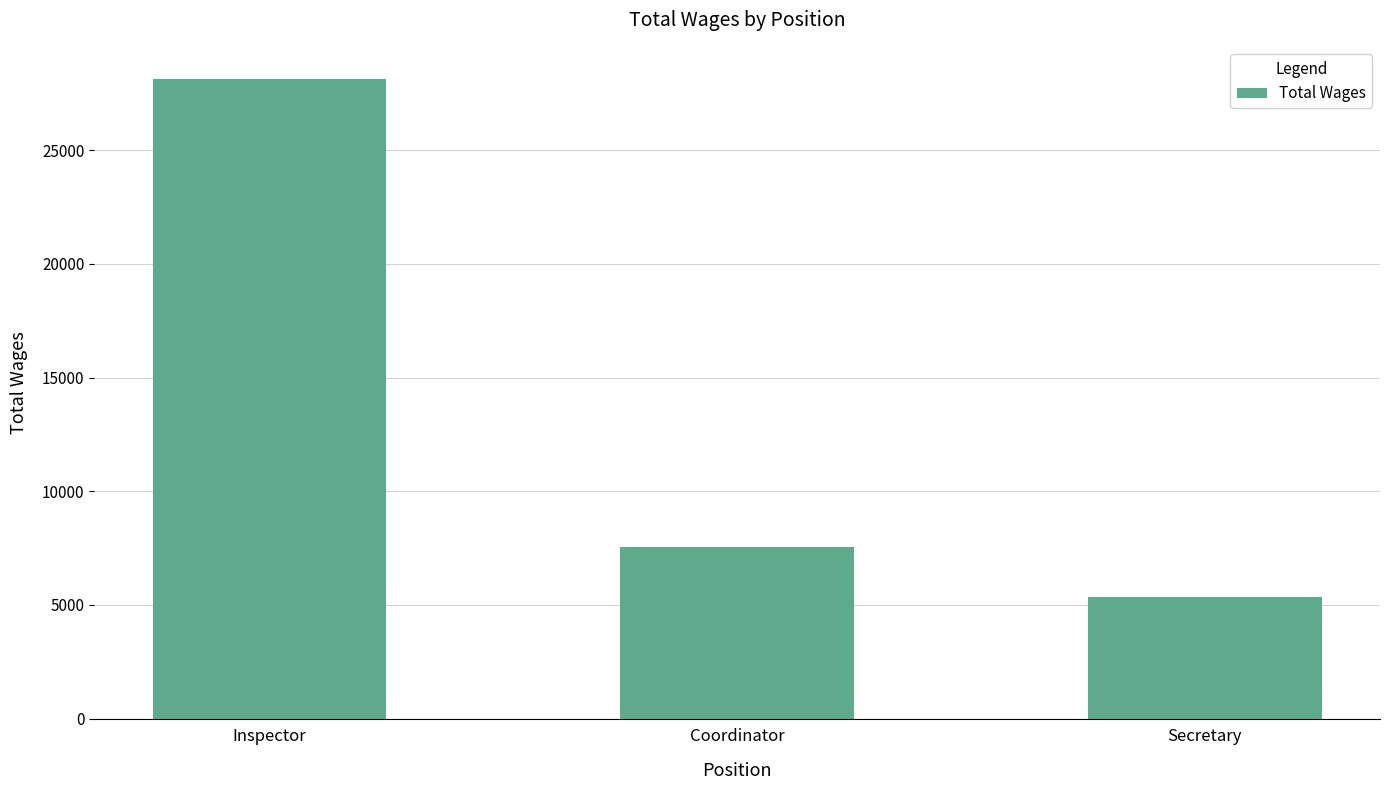

What is the sum of the values at Inspector and Secretary?

33483